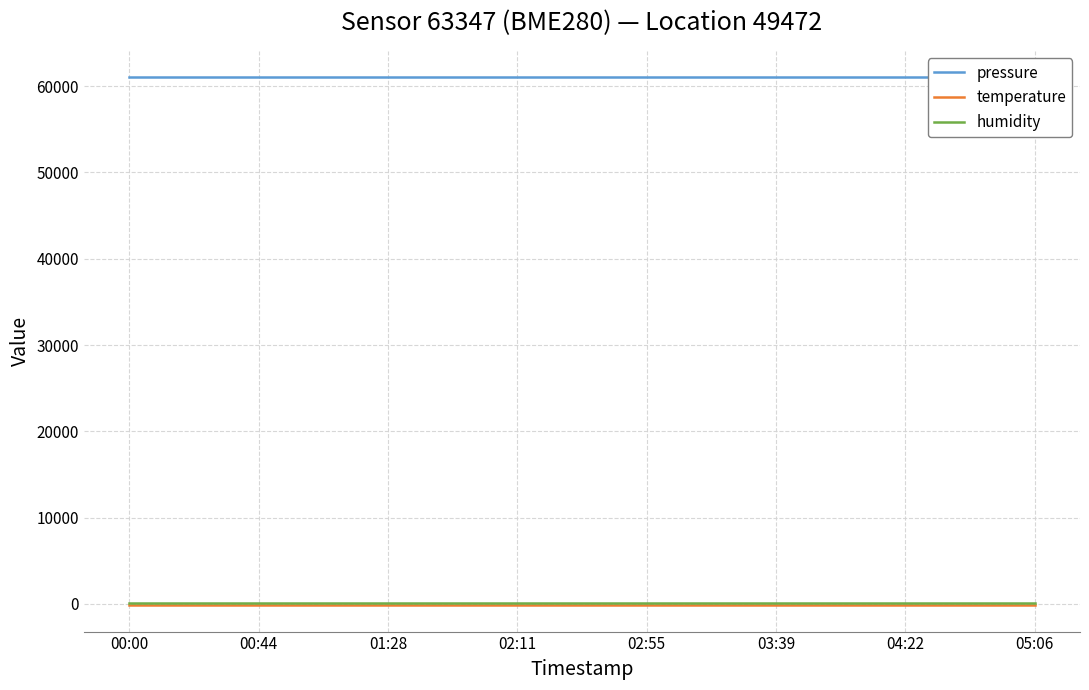

Does the chart display data point markers on the line(s)?

No